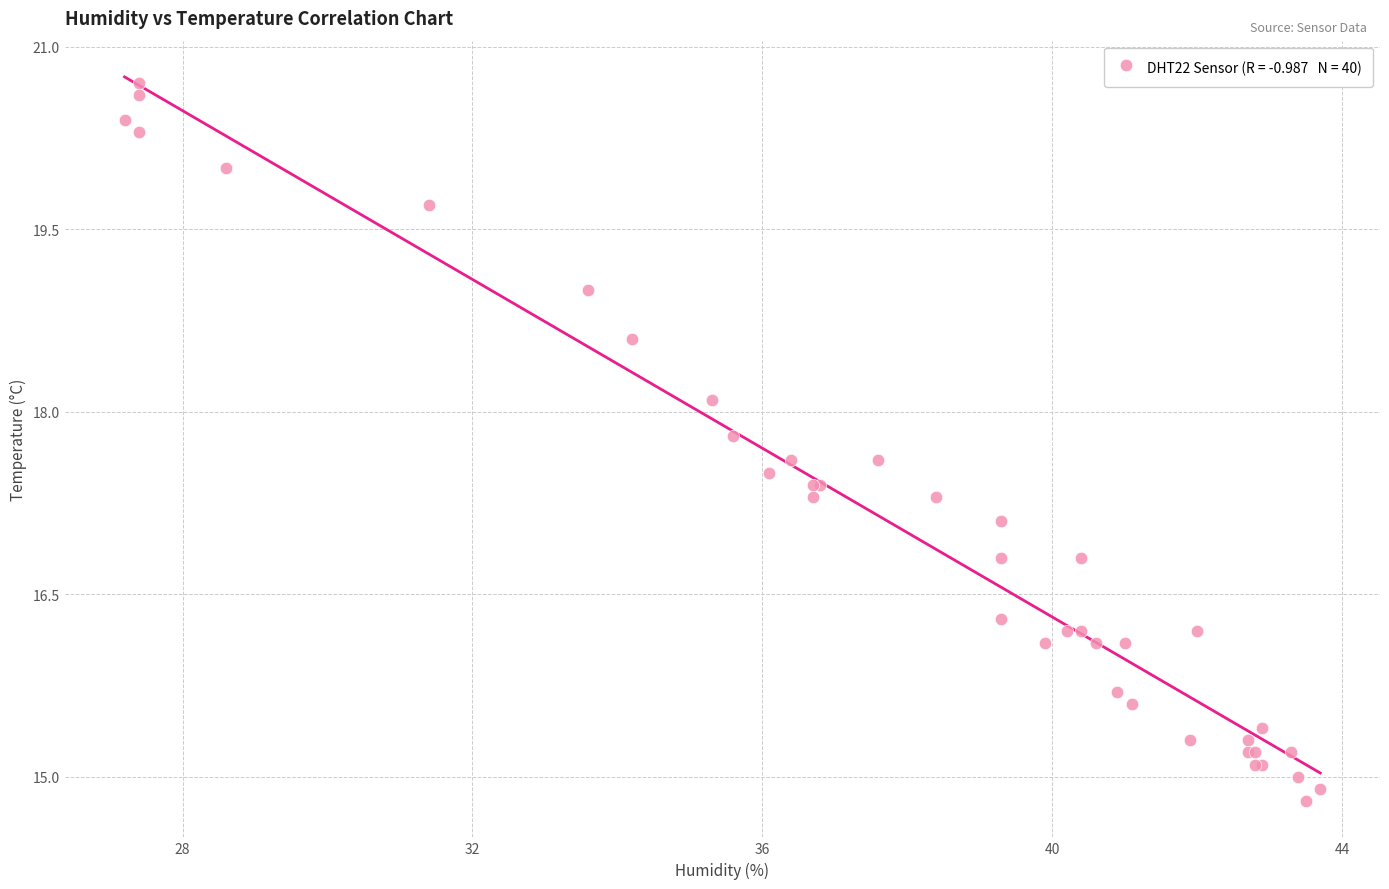

What Y value in the scatter plot is closest to 17?

17.1